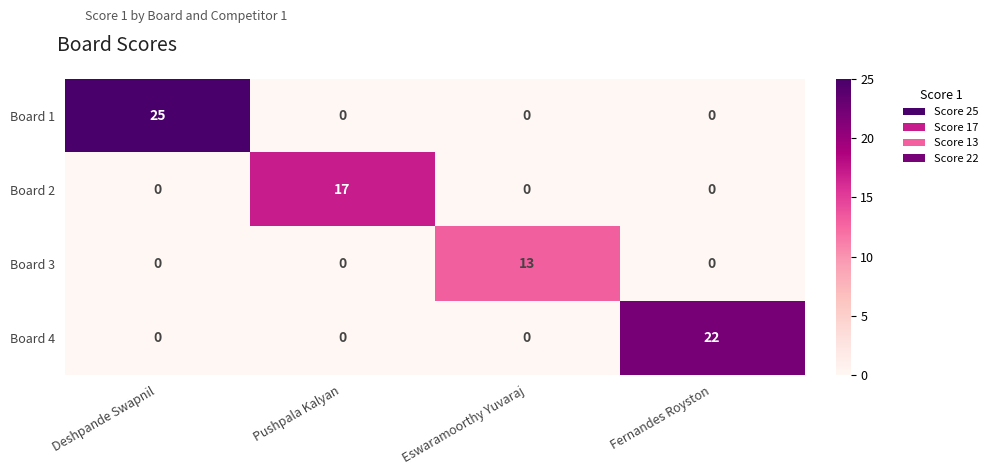

What is the difference between the maximum and minimum values in the Board 2 series?

17